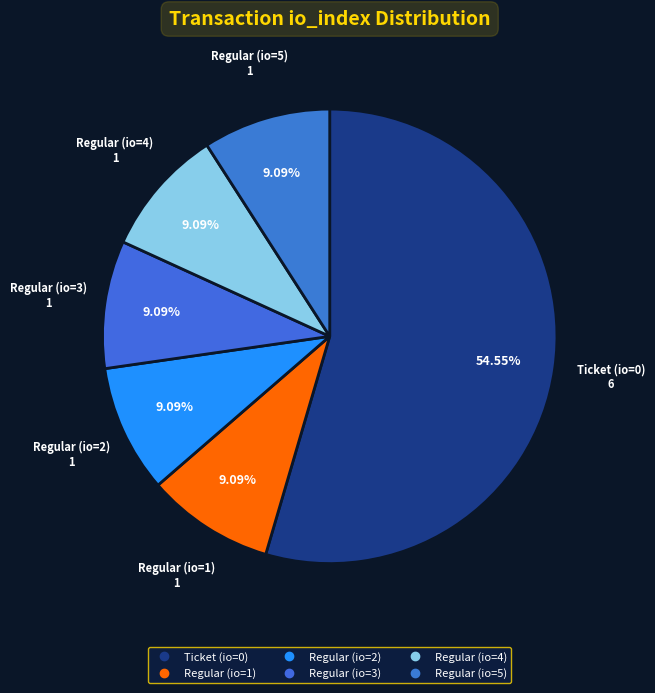

Count the number of slices in the pie.

6